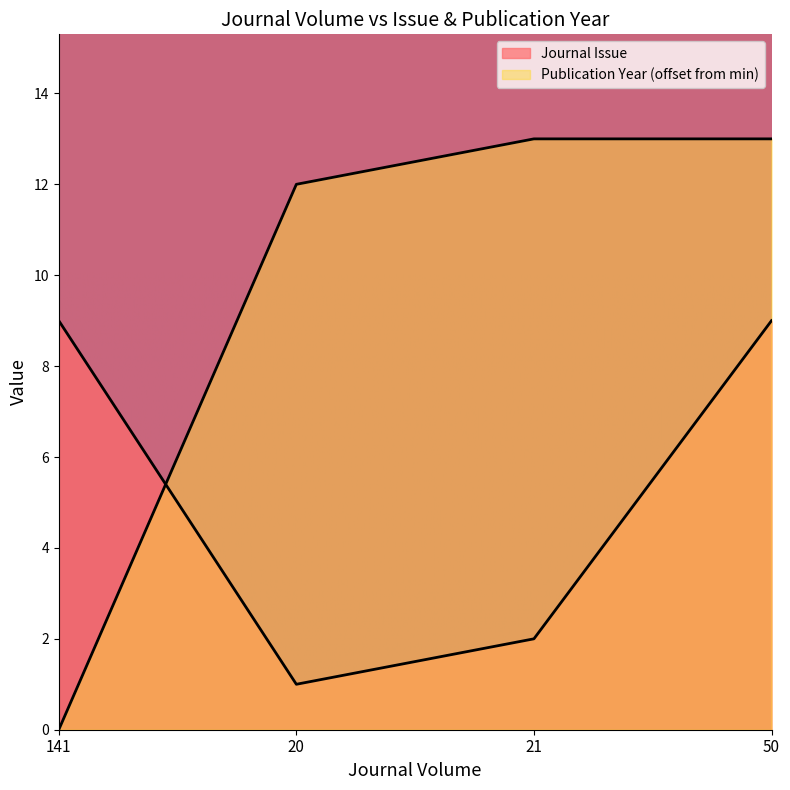

Rank the series by their maximum value, from lowest to highest.

Journal Issue, Publication Year